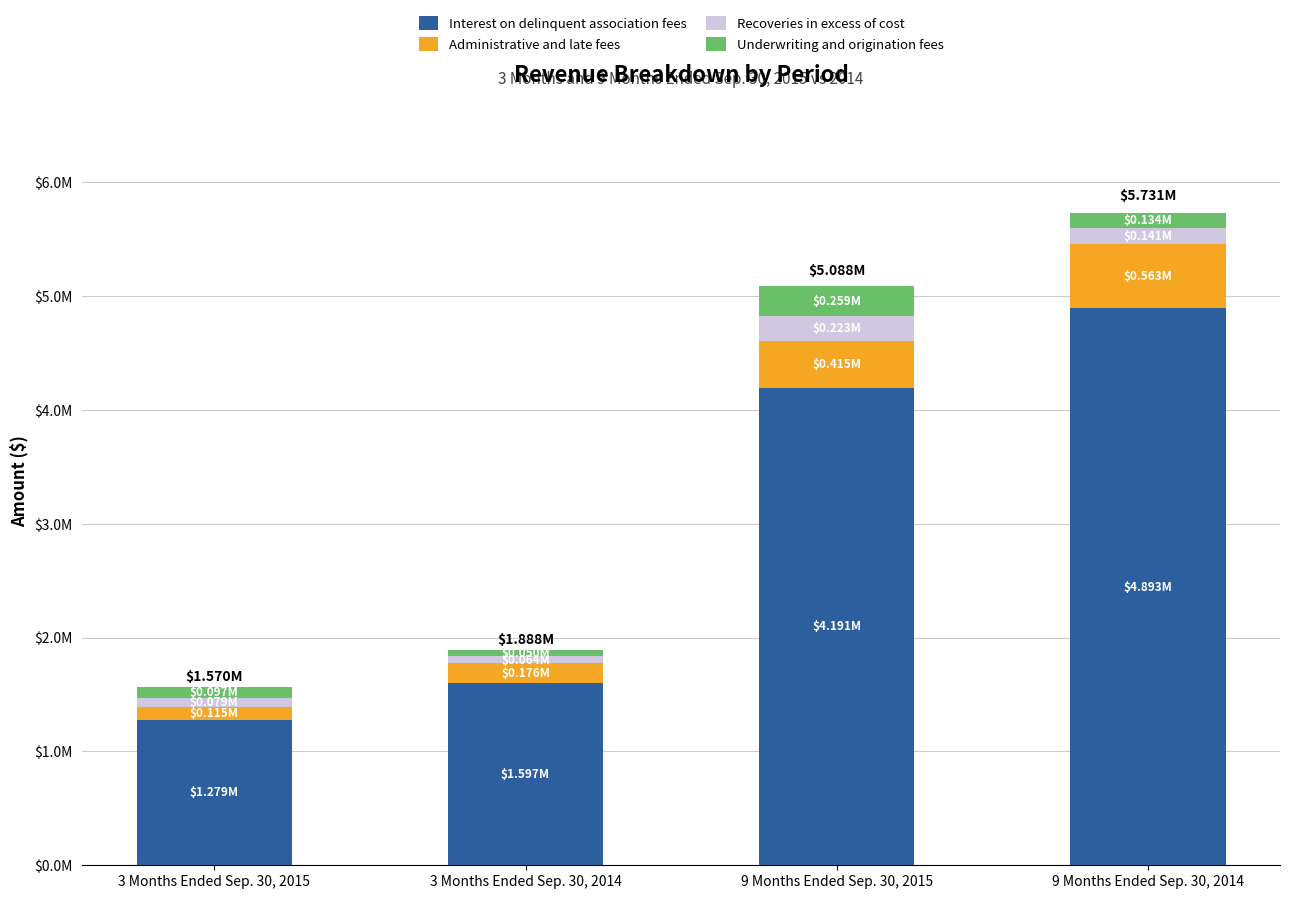

Does the chart contain any negative values?

No